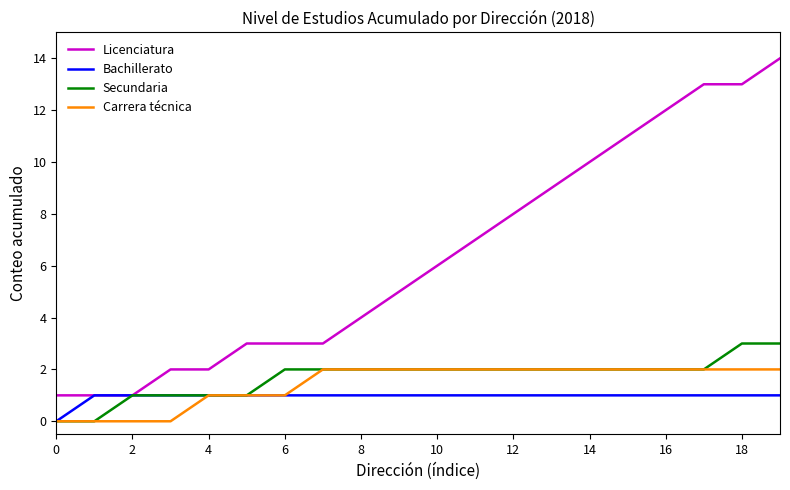

Count the number of categories in the chart.

20